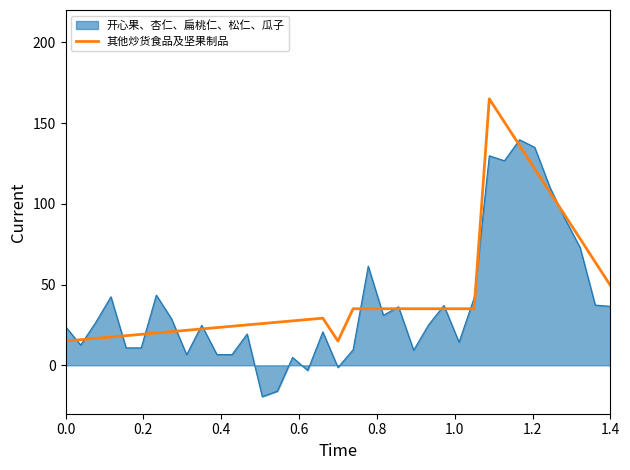

Count the number of categories in the chart.

37